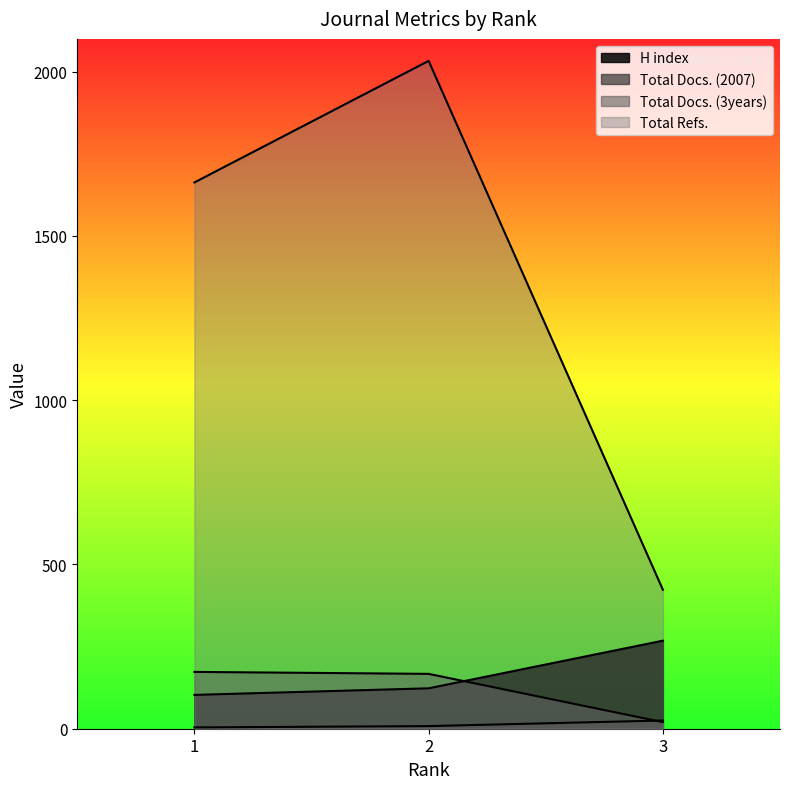

At how many categories does at least one series exceed 1685?

1